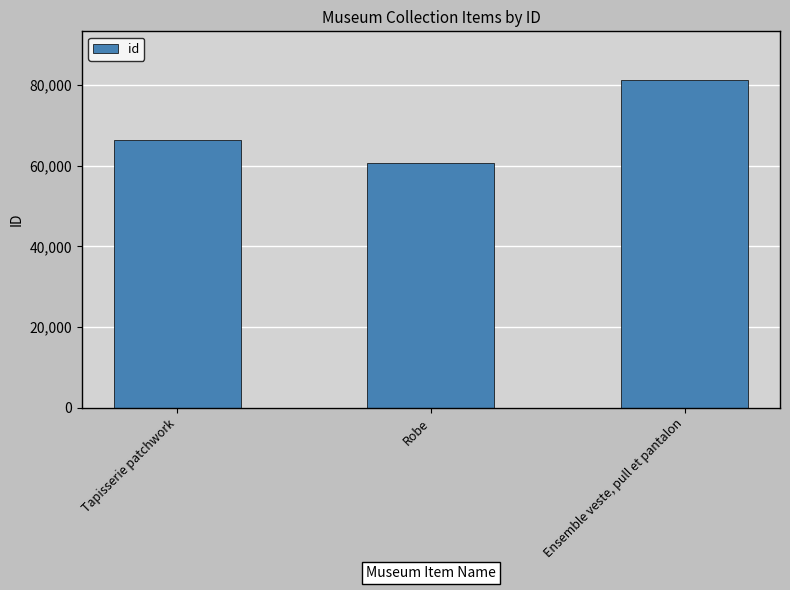

List the labels in order of value, largest first.

Ensemble veste, pull et pantalon, Tapisserie patchwork, Robe